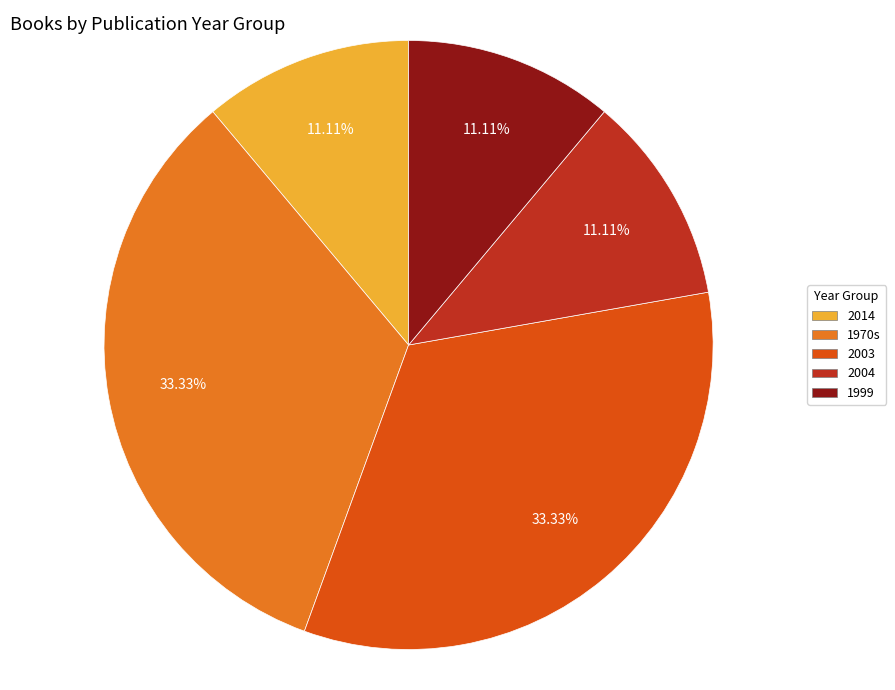

Is there any slice that represents more than half of the pie?

No